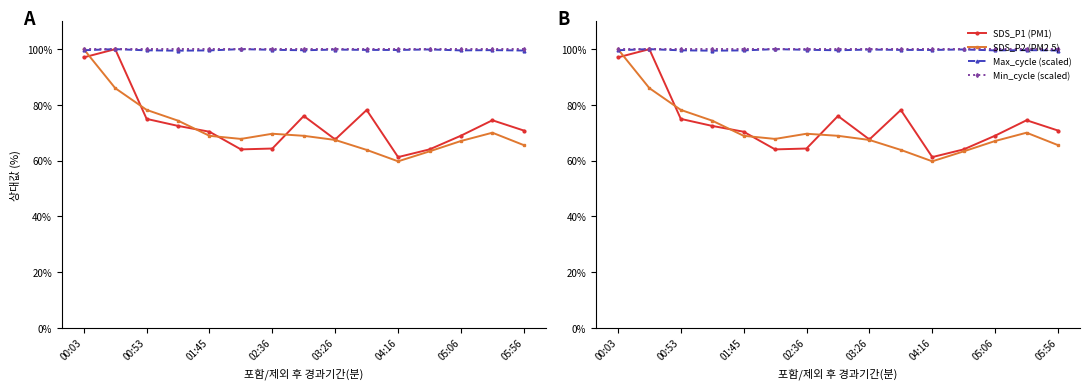

What are all the series names shown in the legend?

SDS_P1 (PM1), SDS_P2 (PM2.5), Max_cycle (scaled), Min_cycle (scaled)